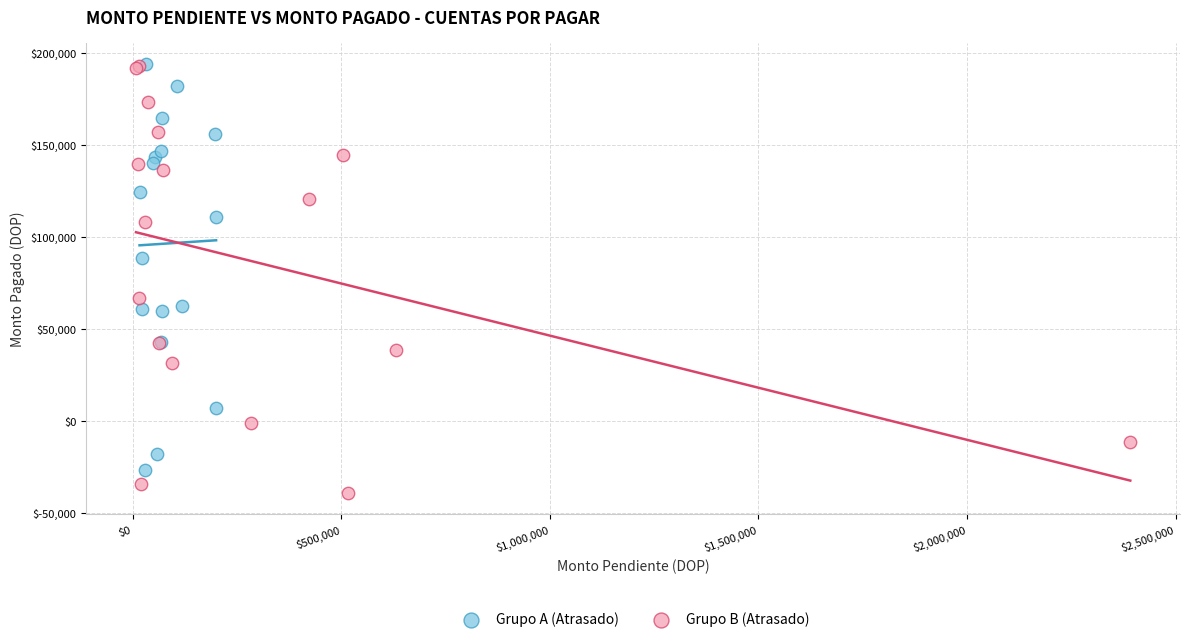

Which series has the widest spread of Y values?

Grupo B (Atrasado)